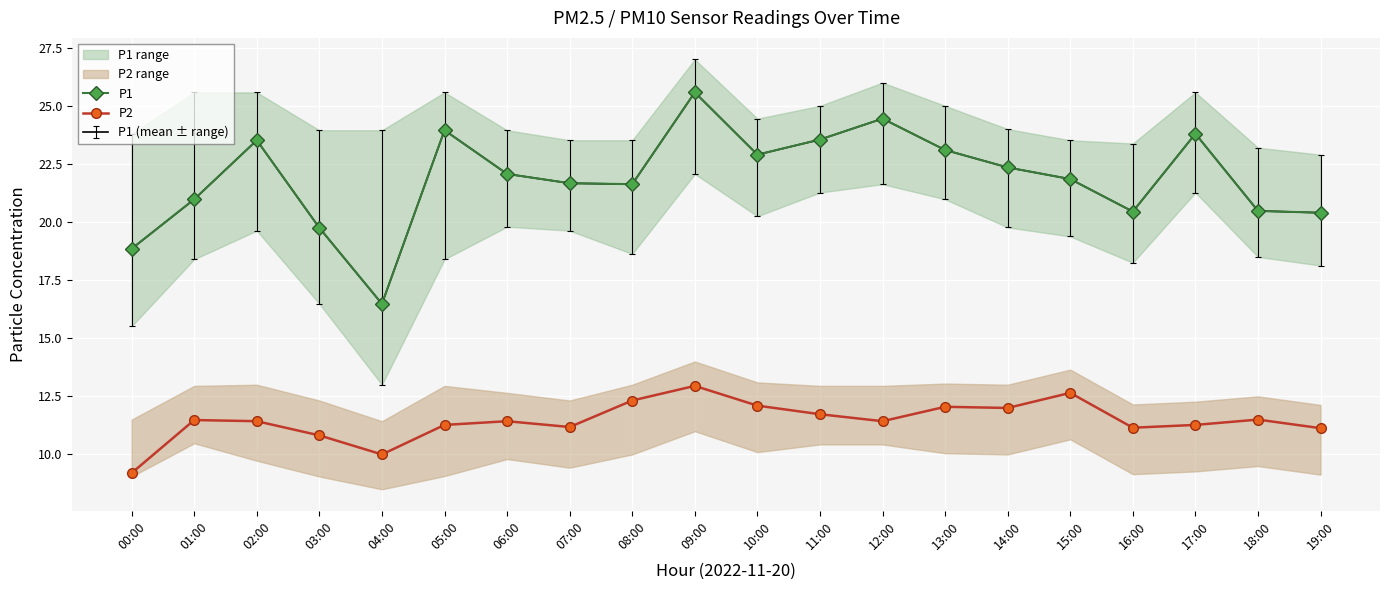

At which category does P2 reach its first local valley?

04:00